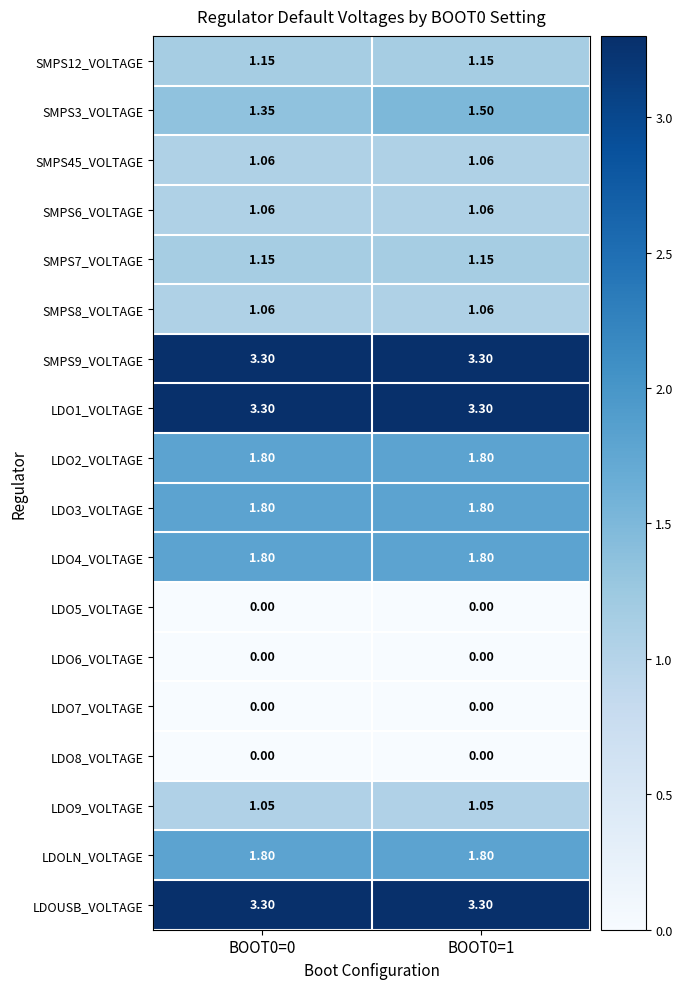

Which series has the widest spread of values?

SMPS3_VOLTAGE